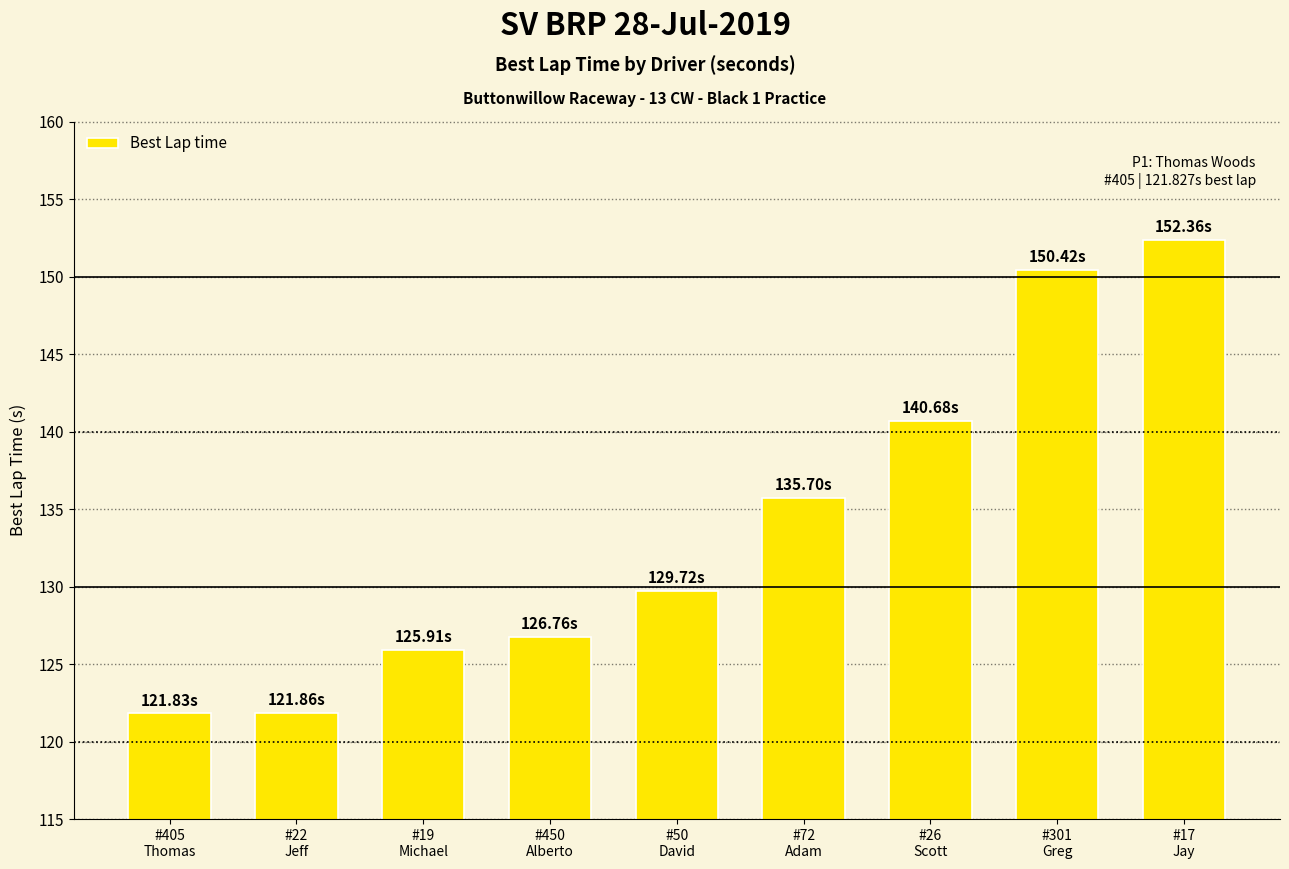

Count the number of values greater than 129.

5